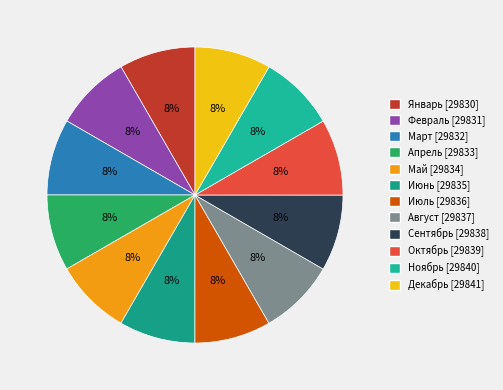

Is it true that Ноябрь is 8% of the pie?

True